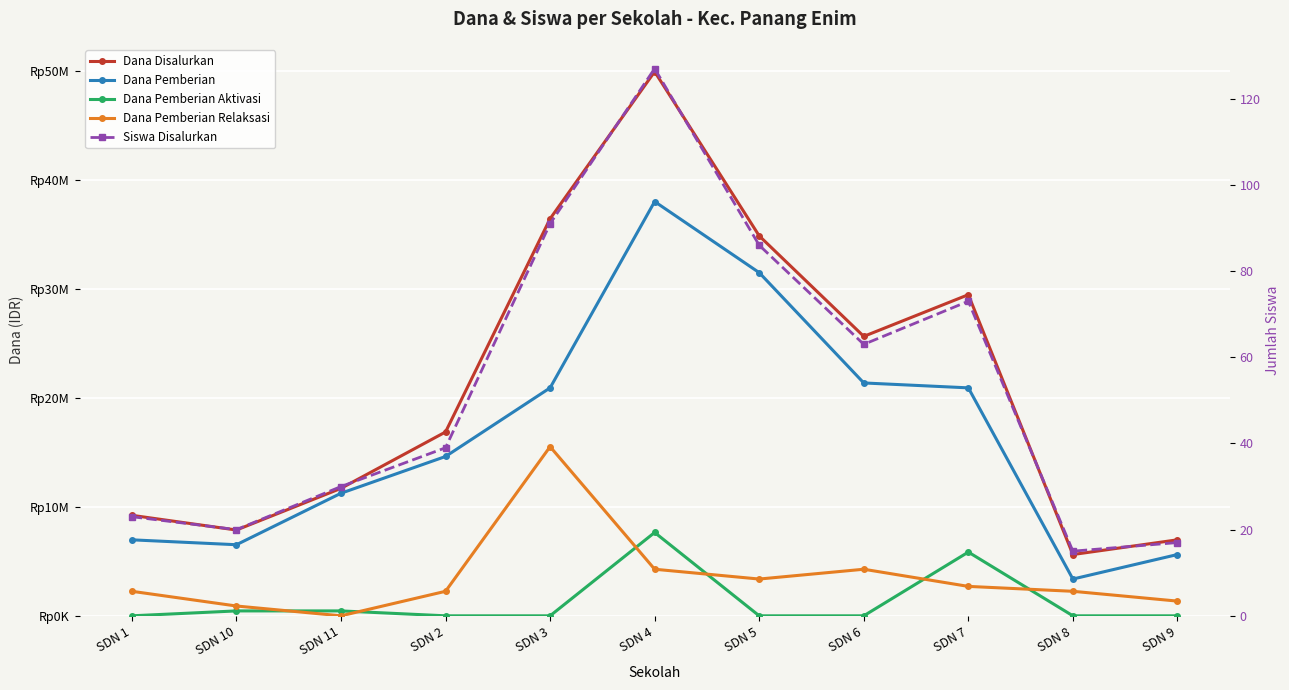

The Dana Pemberian series shows 34953377 at SDN 3. True or false?

False